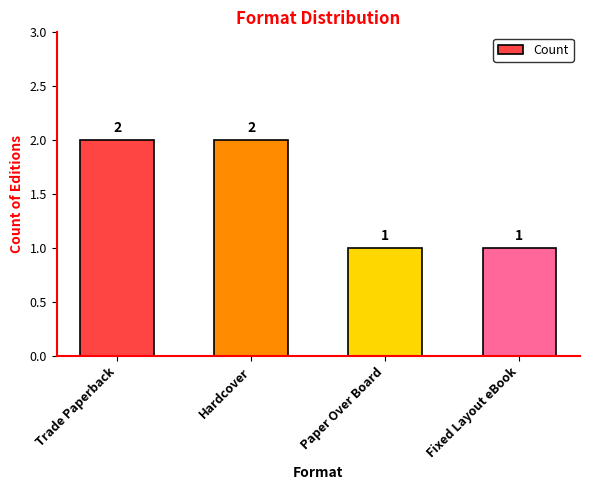

Read the value at Hardcover.

2